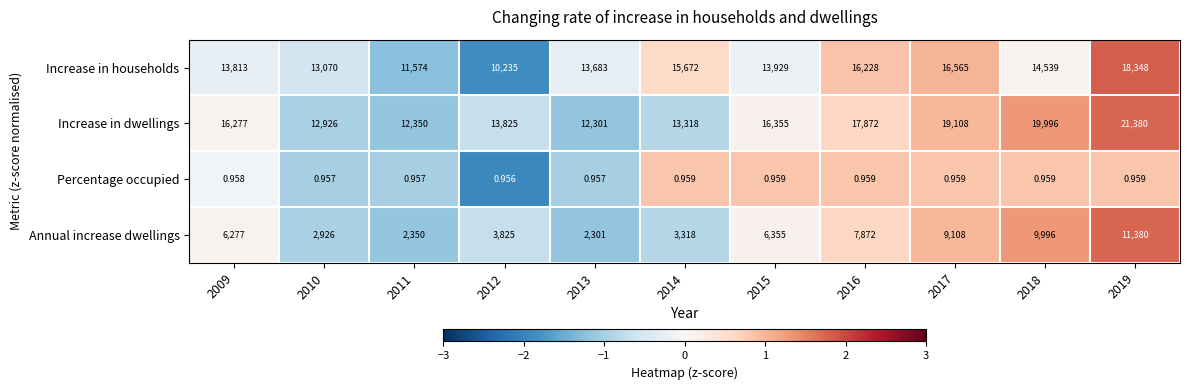

What is the greatest value displayed?

21380.0